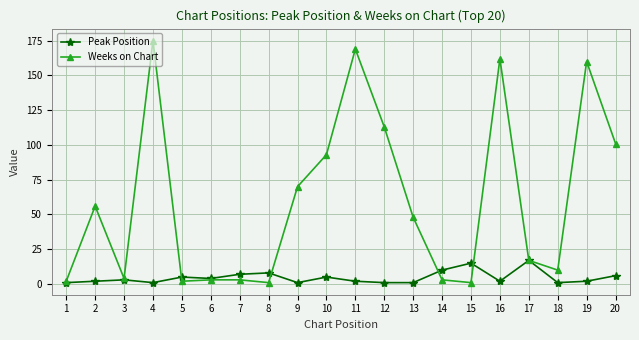

True or false: Weeks on Chart and Peak Position cross at least once.

True